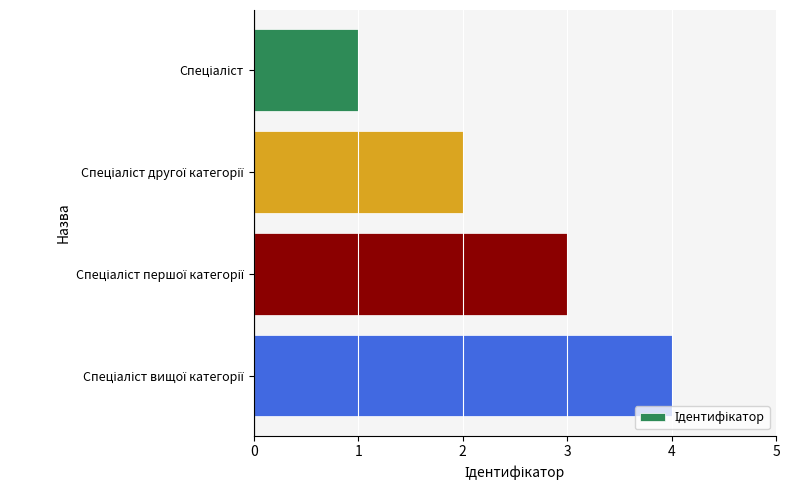

What is the maximum value shown in the chart?

4